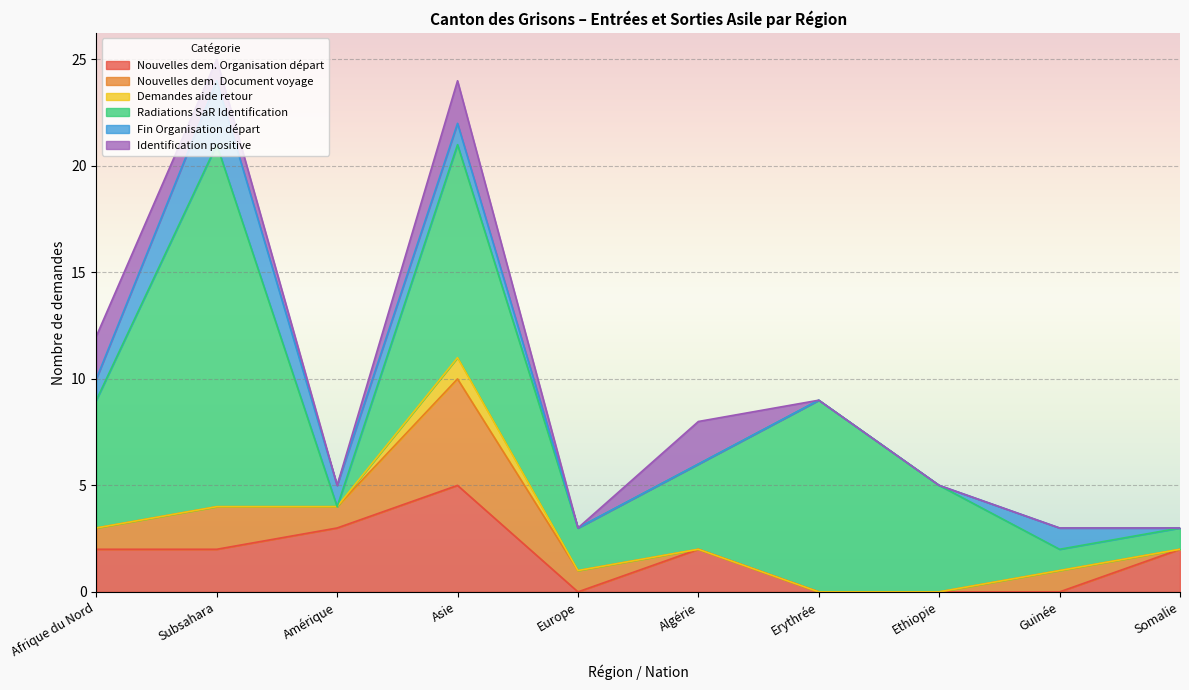

At which label does Fin Organisation départ first exceed 1?

Subsahara